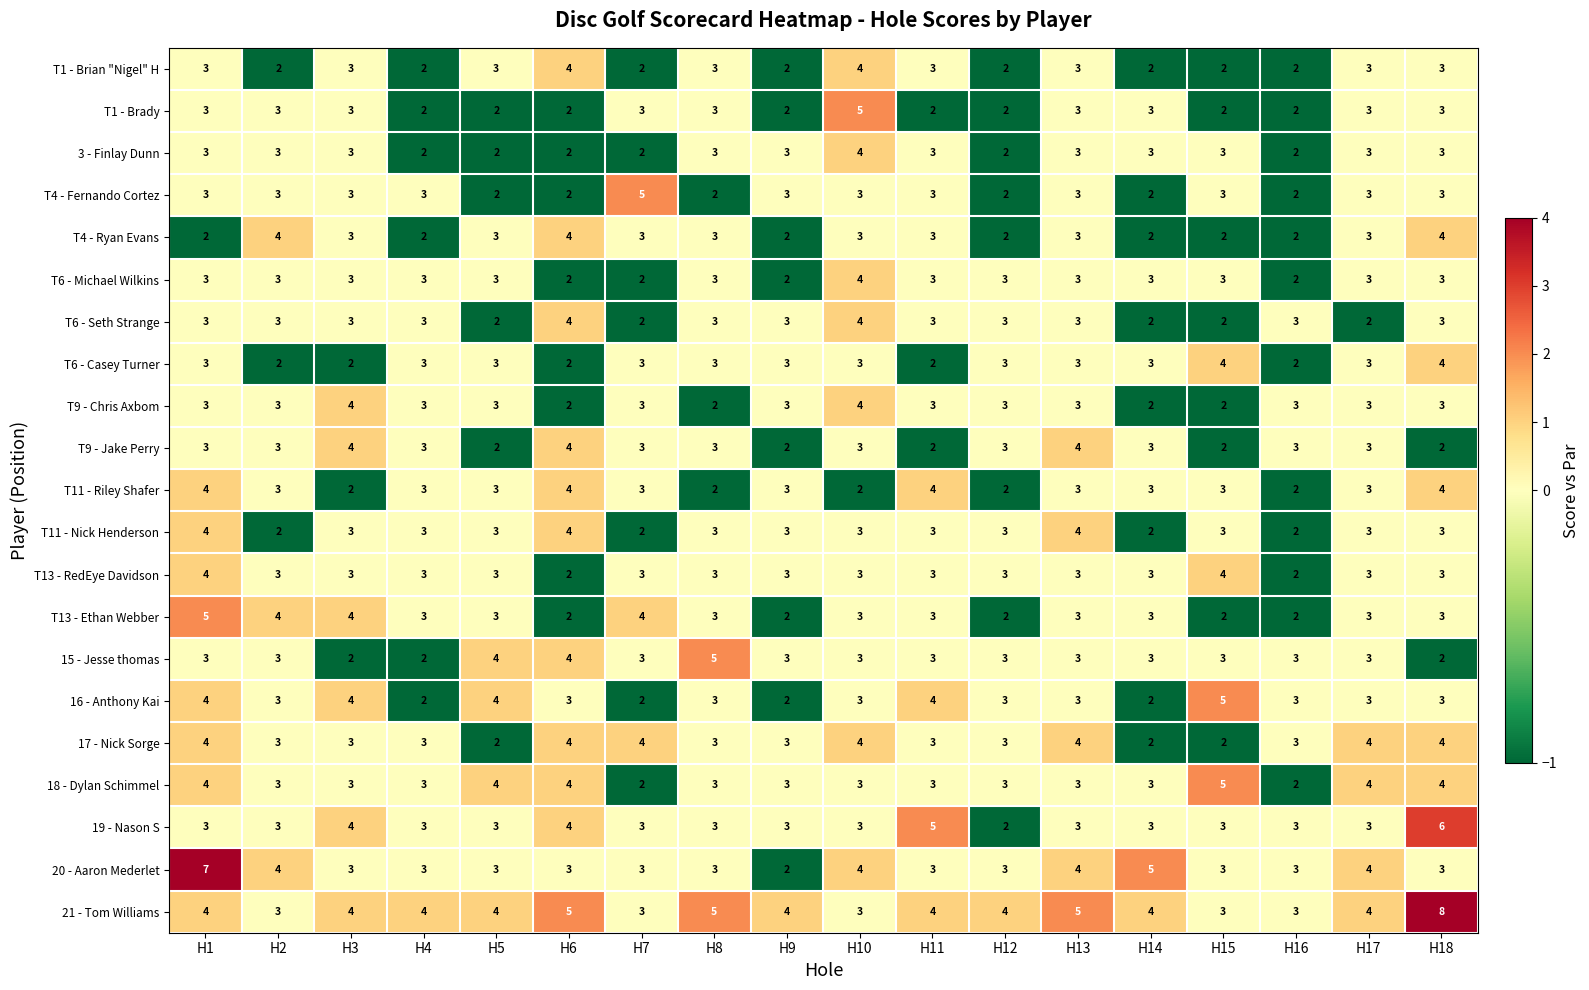

At which label does T11 - Nick Henderson first exceed 3?

H1